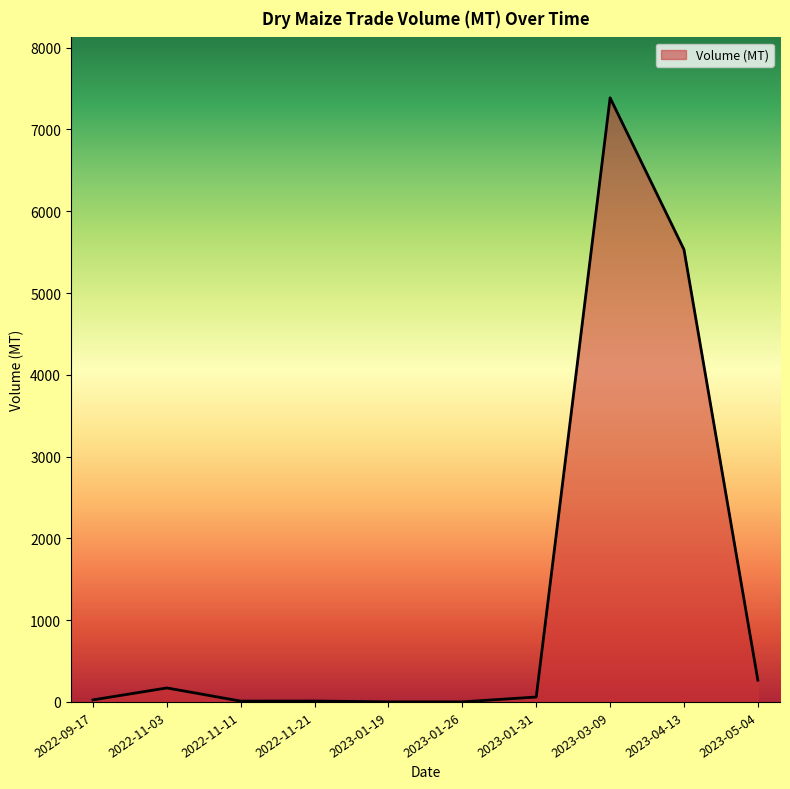

How many lines are shown in the chart?

1